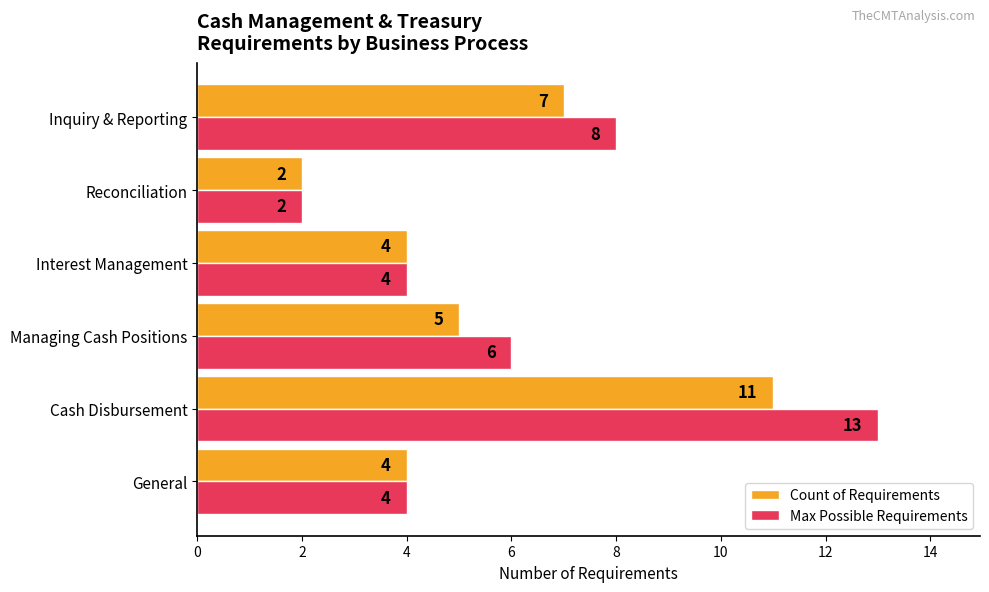

What is the difference between the maximum and minimum values in the Max Possible Requirements series?

11